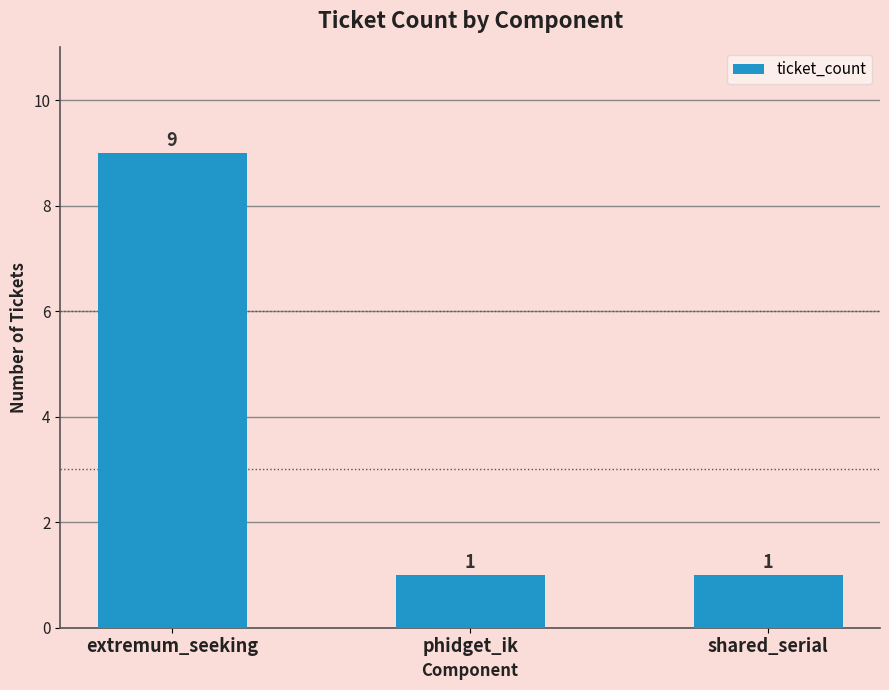

What is the maximum value shown in the chart?

9